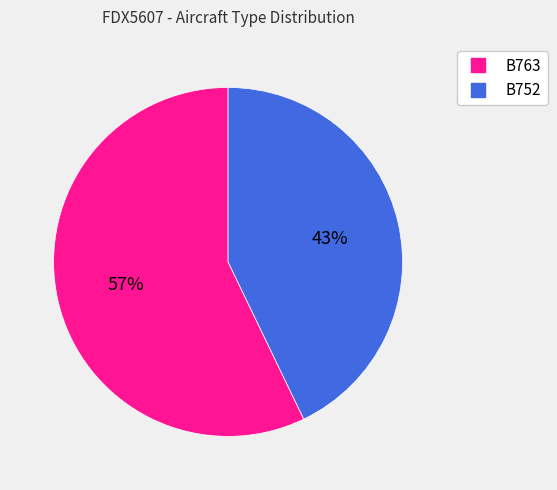

To the nearest percent, what percentage of the pie is B763?

57%